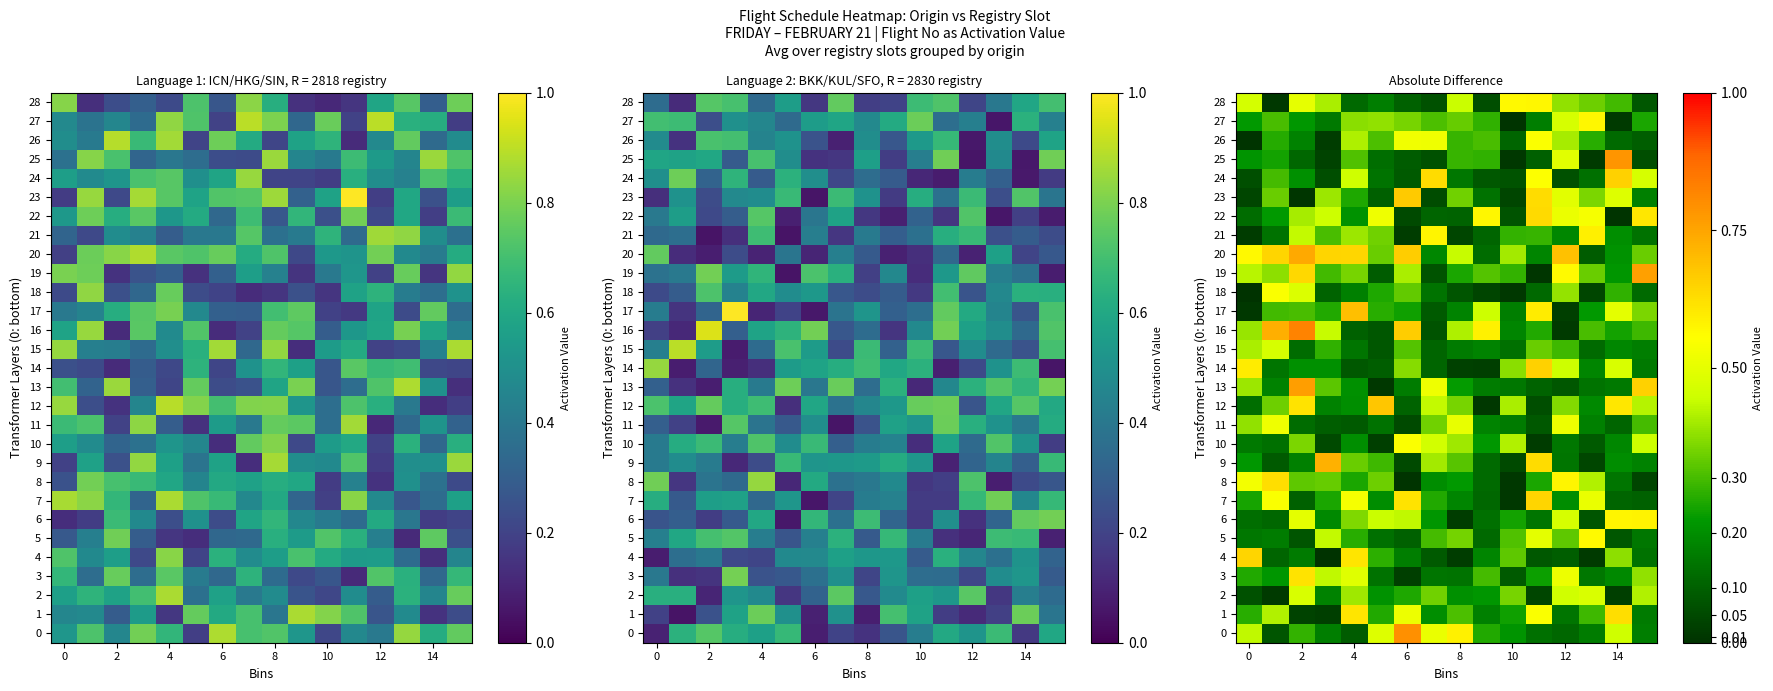

What is the sum of the row_22 values at 8 and 2?

0.4